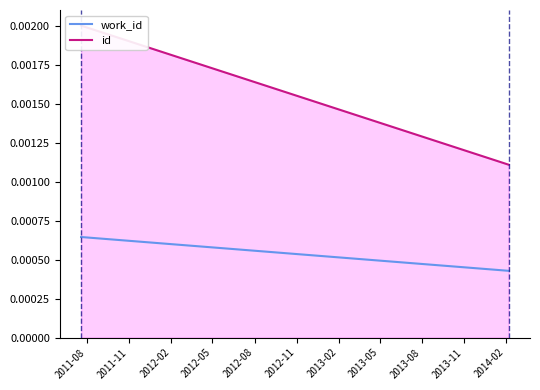

Count the work_id values in the range 0 to 1.

2